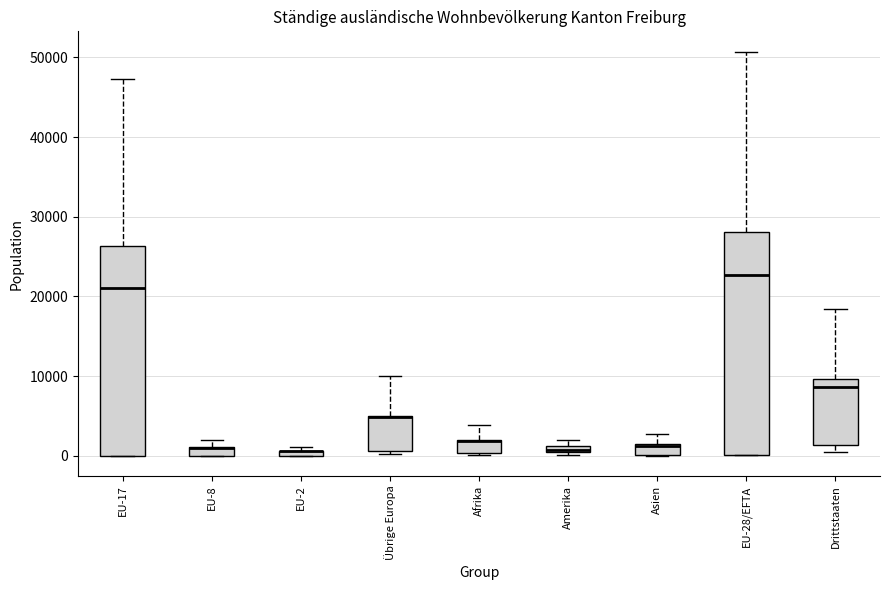

Which box is the tallest, from its lower edge to its upper edge?

EU-28/EFTA